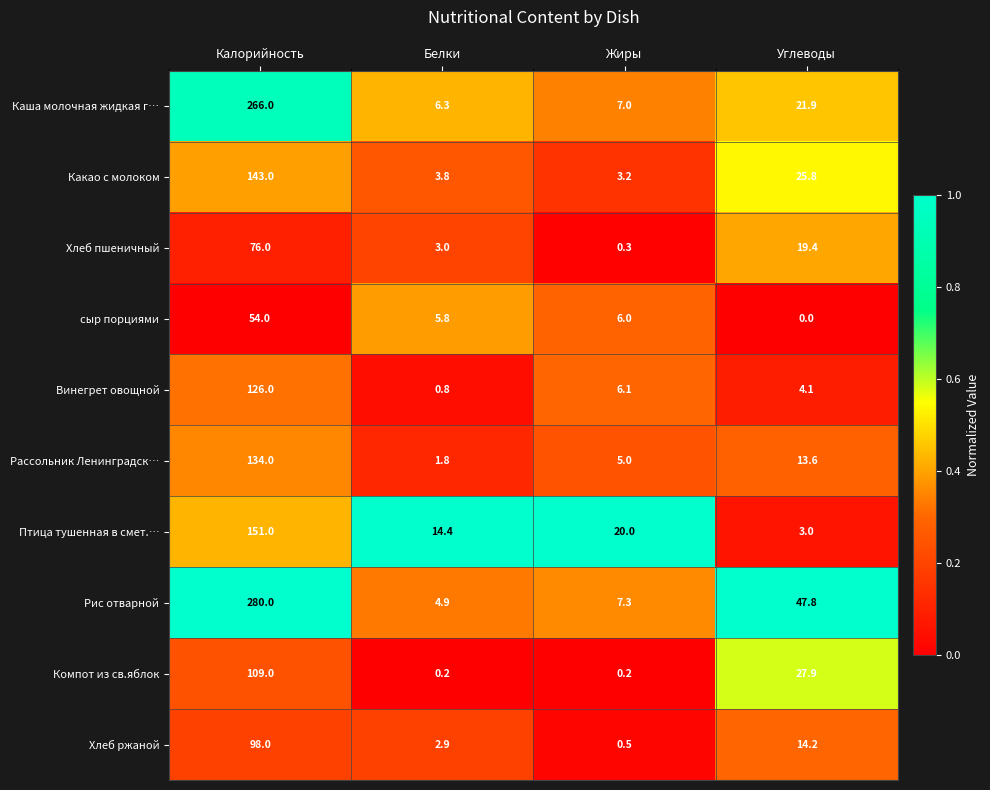

What is the sum of all сыр порциями values?

65.8